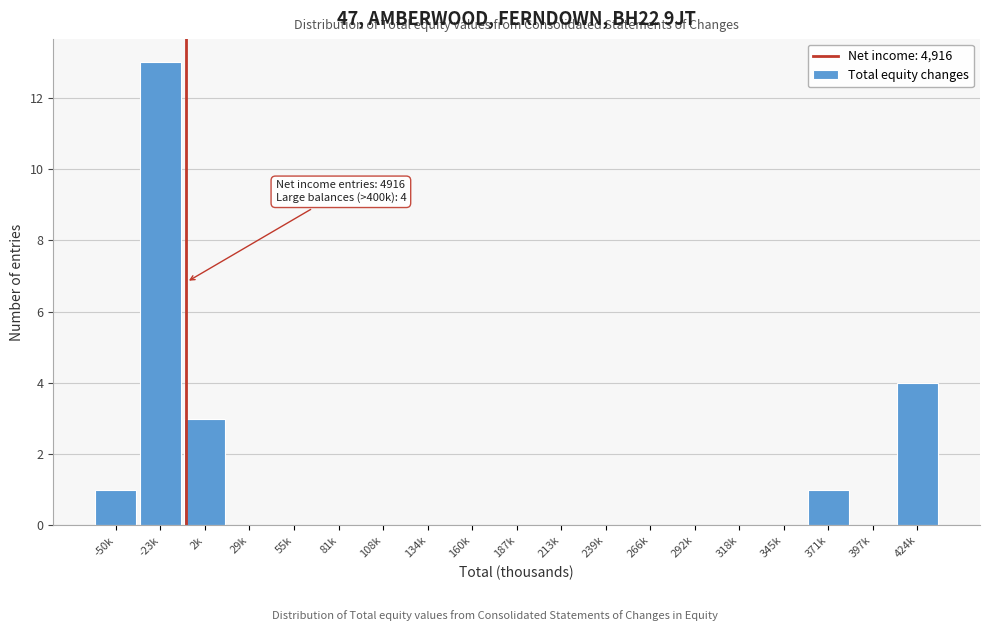

Reading left to right, what are all the values shown in this chart?

-50k=1	-23k=13	2k=3	29k=0	55k=0	81k=0	108k=0	134k=0	160k=0	187k=0	213k=0	239k=0	266k=0	292k=0	318k=0	345k=0	371k=1	397k=0	424k=4